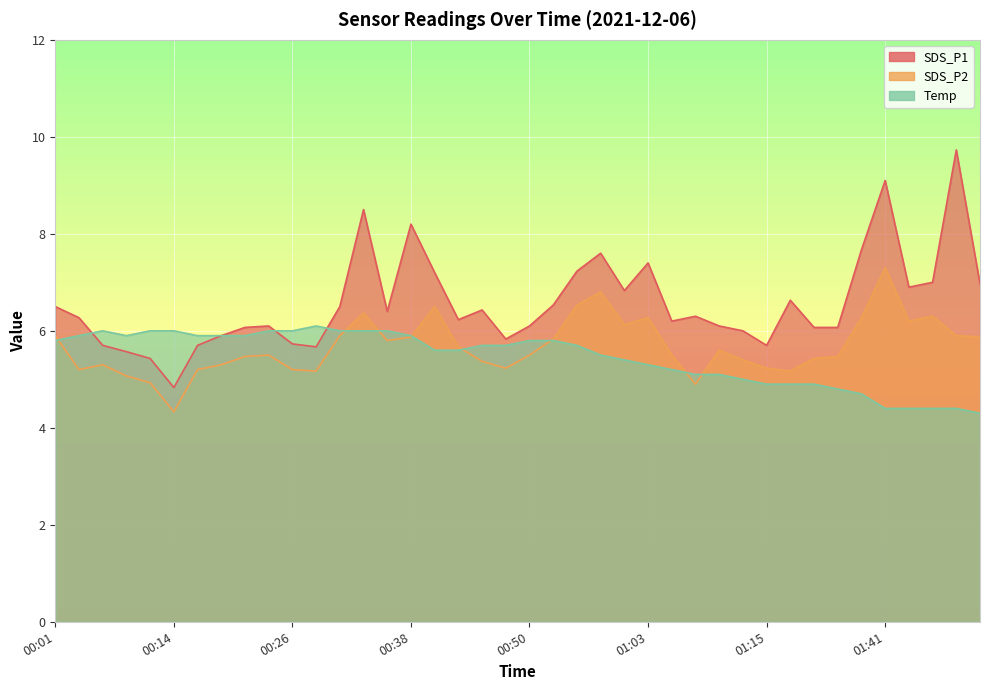

True or false: SDS_P1 and SDS_P2 cross at least once.

False